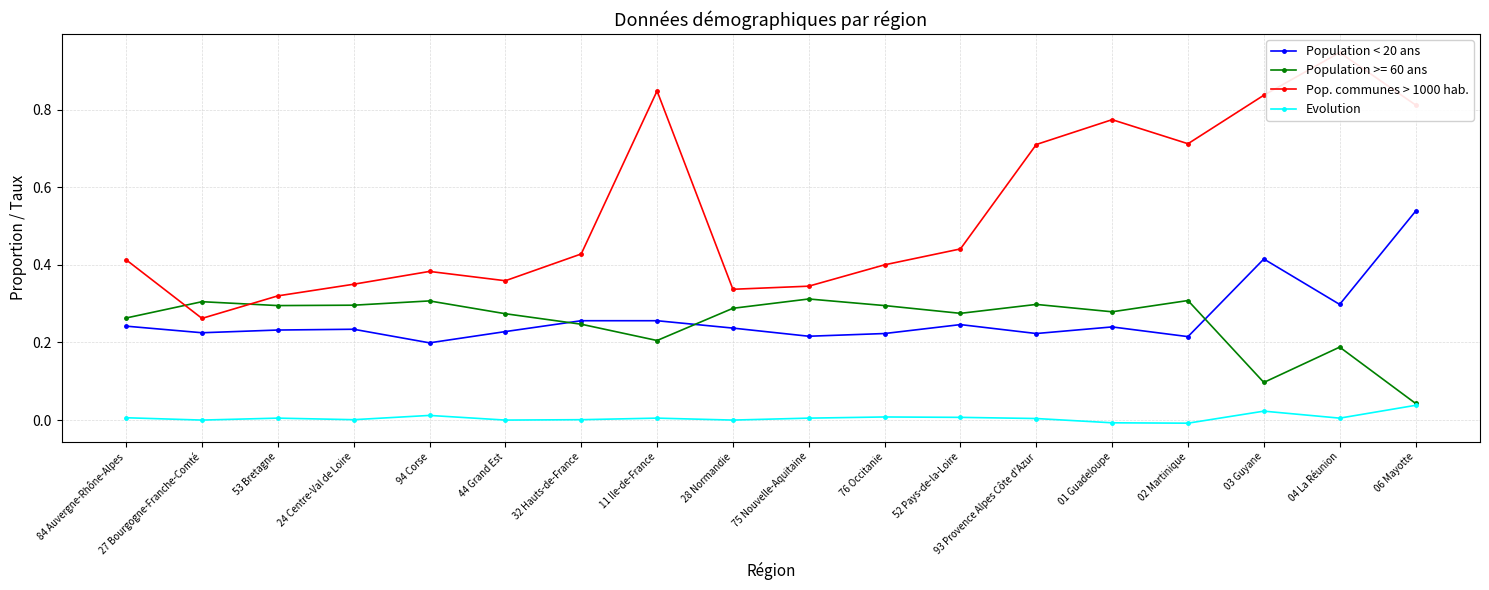

Which series has the largest total across all categories?

Pop. communes > 1000 hab.